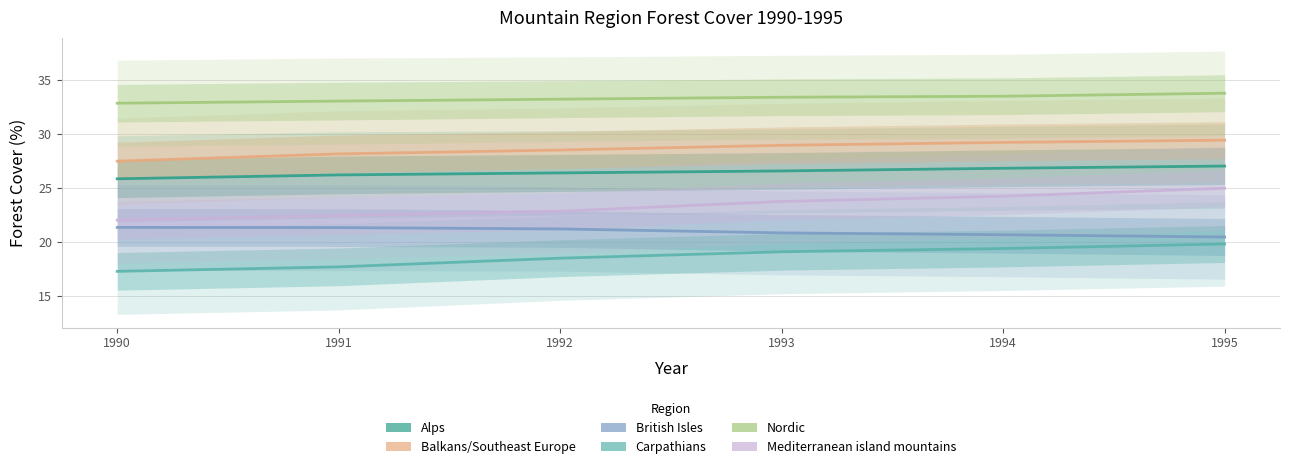

Which has a higher value, 1993 or 1995?

1995